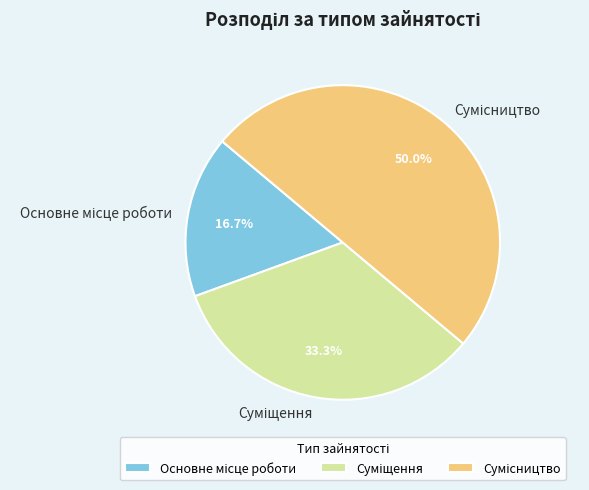

Which slice is the smallest?

Основне місце роботи